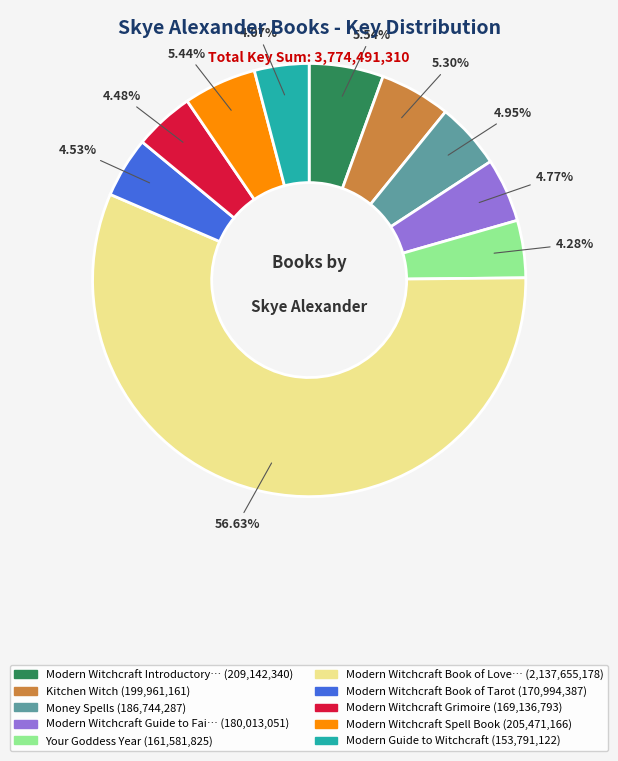

Is there a majority slice in this chart?

Yes